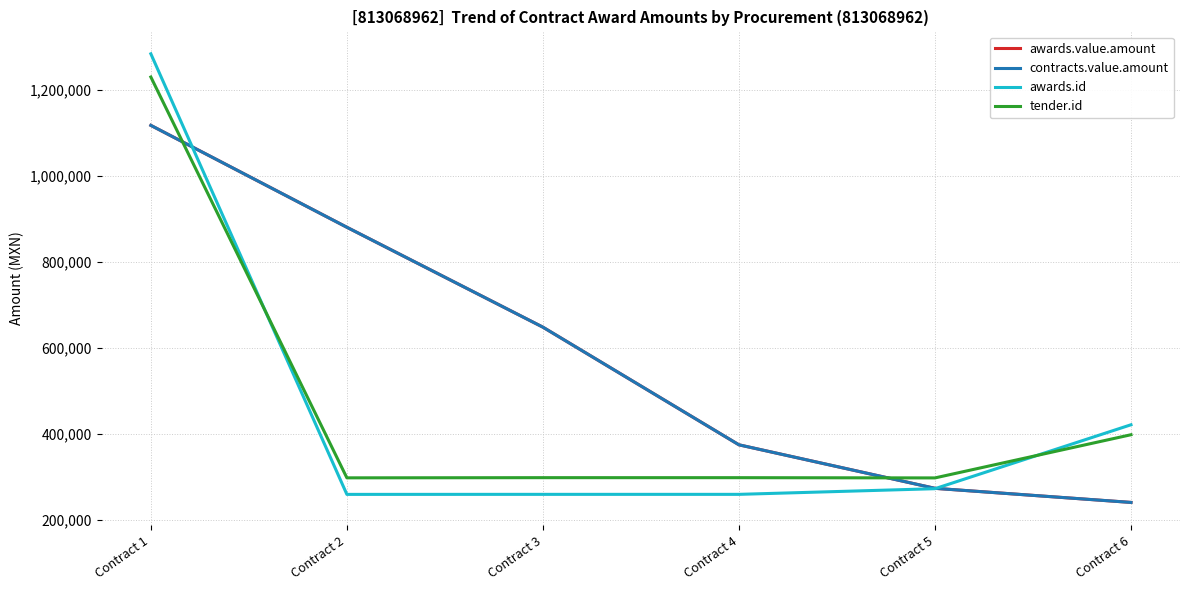

What is the difference between the awards.value.amount values at Contract 3 and Contract 2?

232350.4